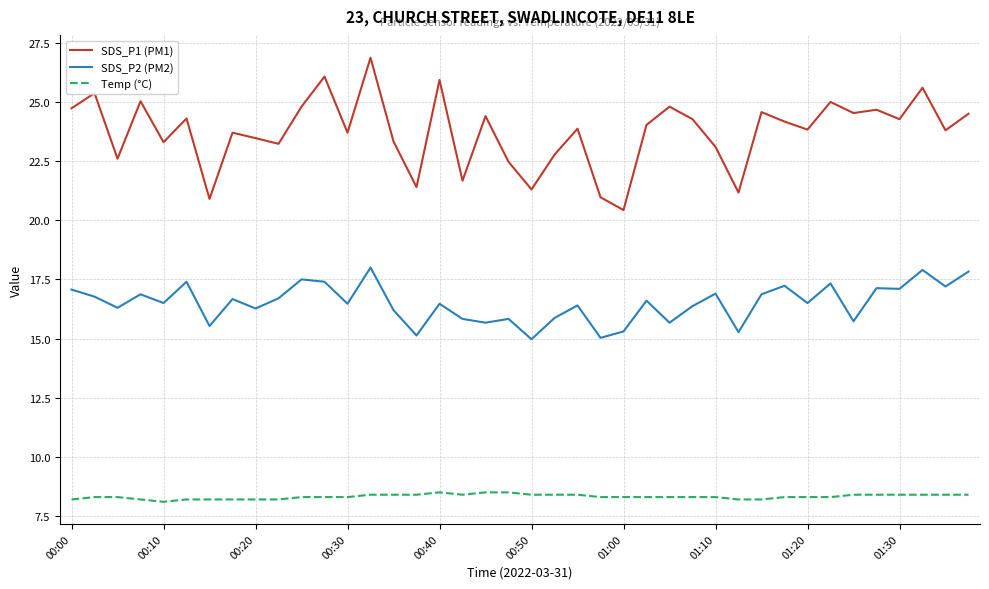

List the series in order of their overall mean, highest first.

SDS_P1 (PM1), SDS_P2 (PM2), Temp (°C)